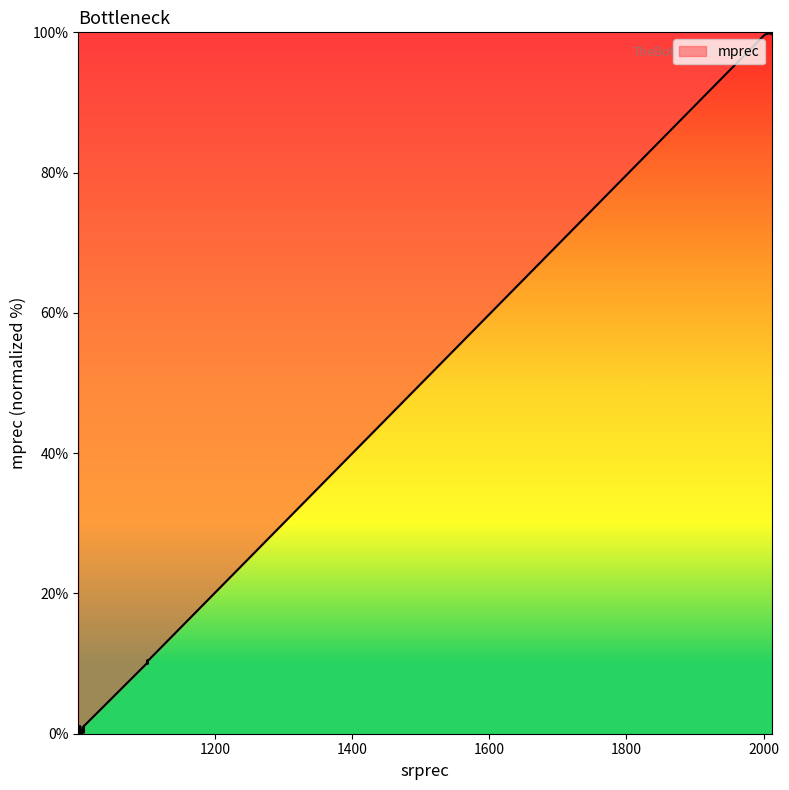

How many data points are less than 1?

19